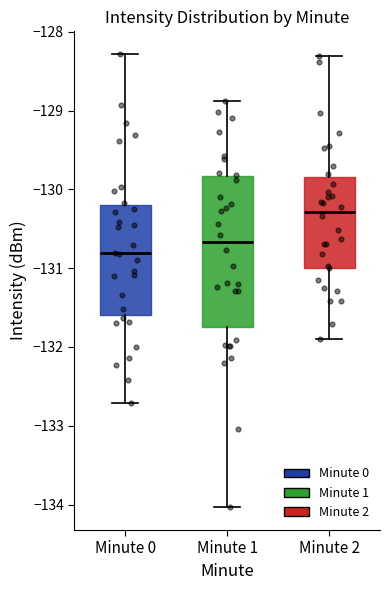

Reading left to right, transcribe this box plot: for each box, give where its median line is, the range the box spans, and where its two whiskers end, as read against the y-axis. The values are not printed on the chart, so give them approximately, as read against the axis.

Minute 0: median -130.8, box -131.6 to -130.2, whiskers -132.7 to -128.3
Minute 1: median -130.7, box -131.8 to -129.8, whiskers -134.0 to -128.9
Minute 2: median -130.3, box -131.0 to -129.8, whiskers -131.9 to -128.3